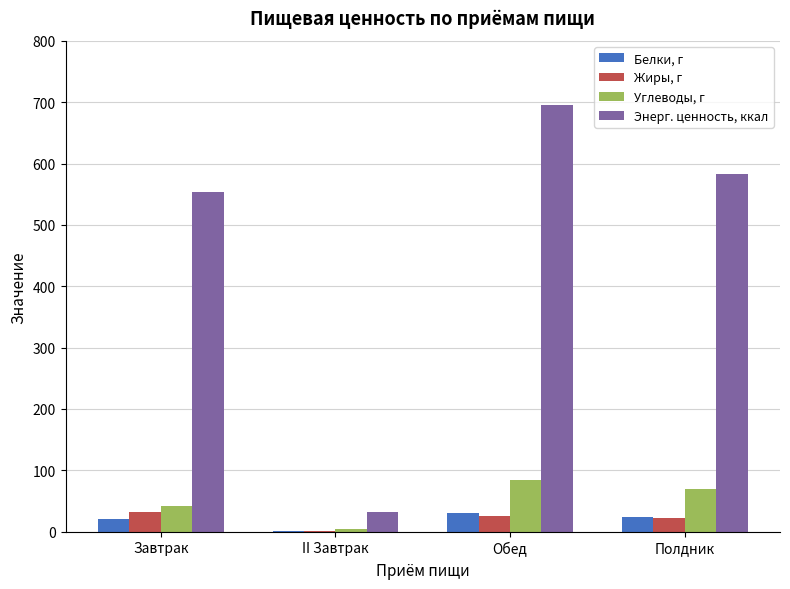

Is it true that Белки, г equals 23.2 at Полдник?

True